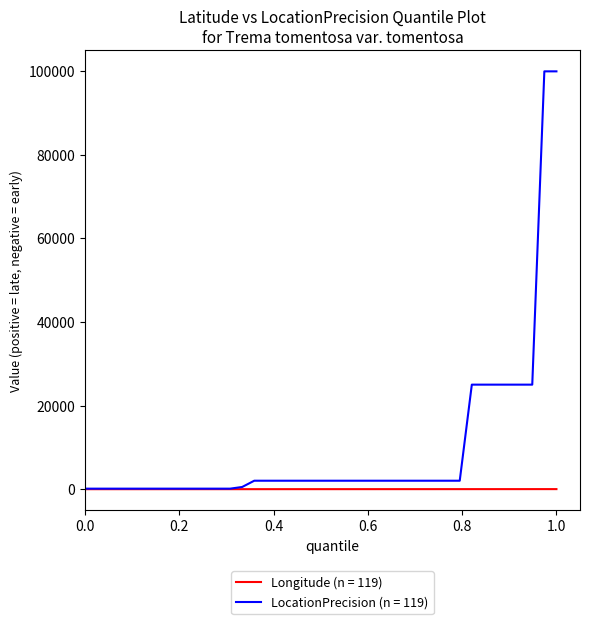

How many series are shown in this chart?

2